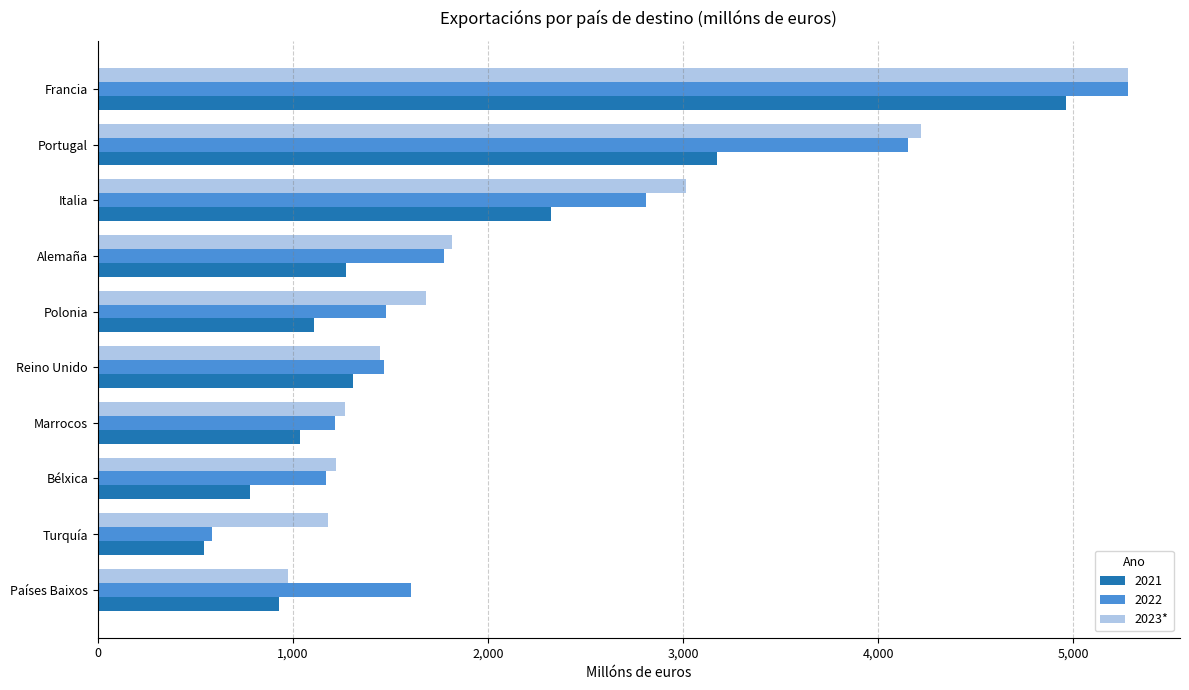

Where is 2022 nearest to the value 2933?

Italia